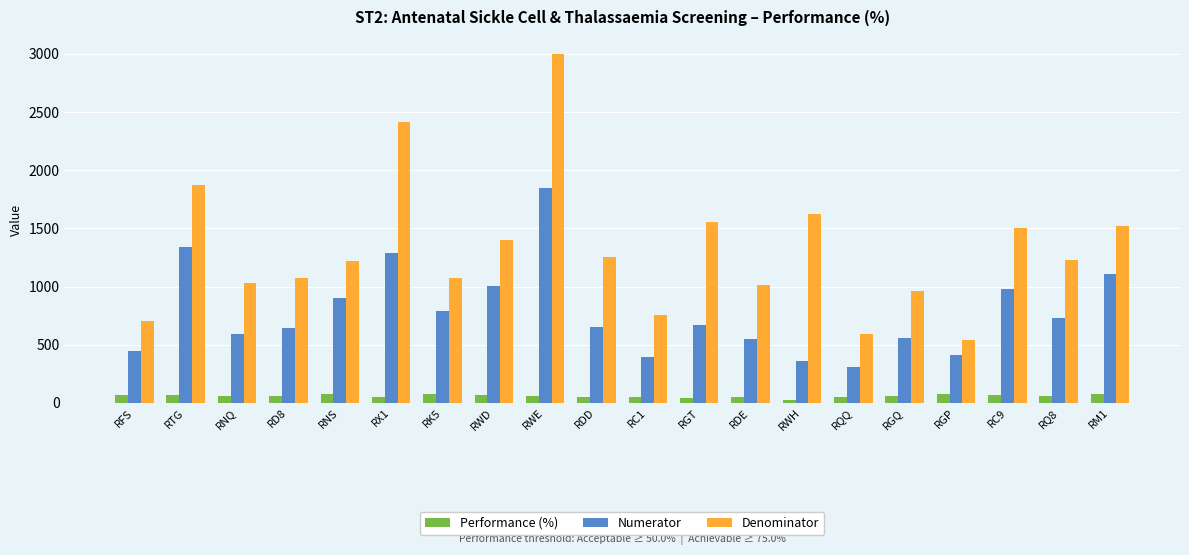

What is the difference between the Denominator values at RC9 and RC1?

743.0